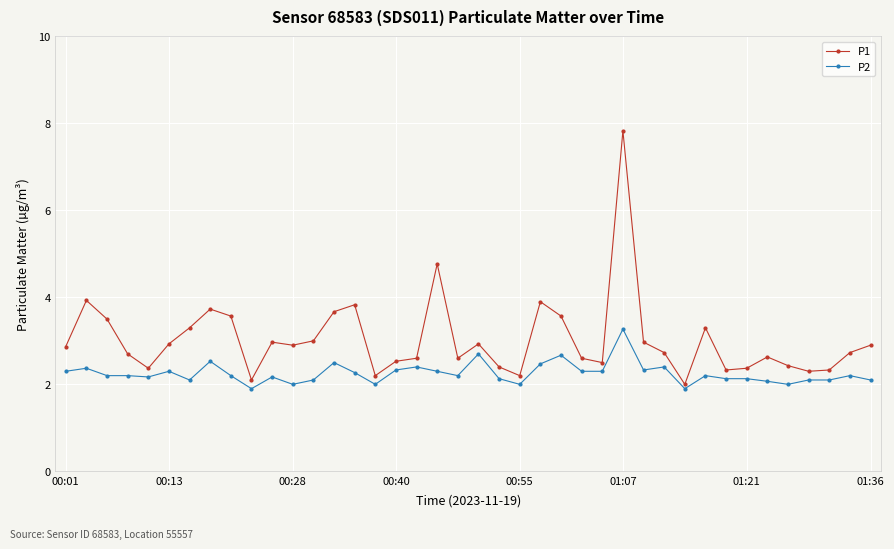

What is the minimum value shown in the chart?

1.9